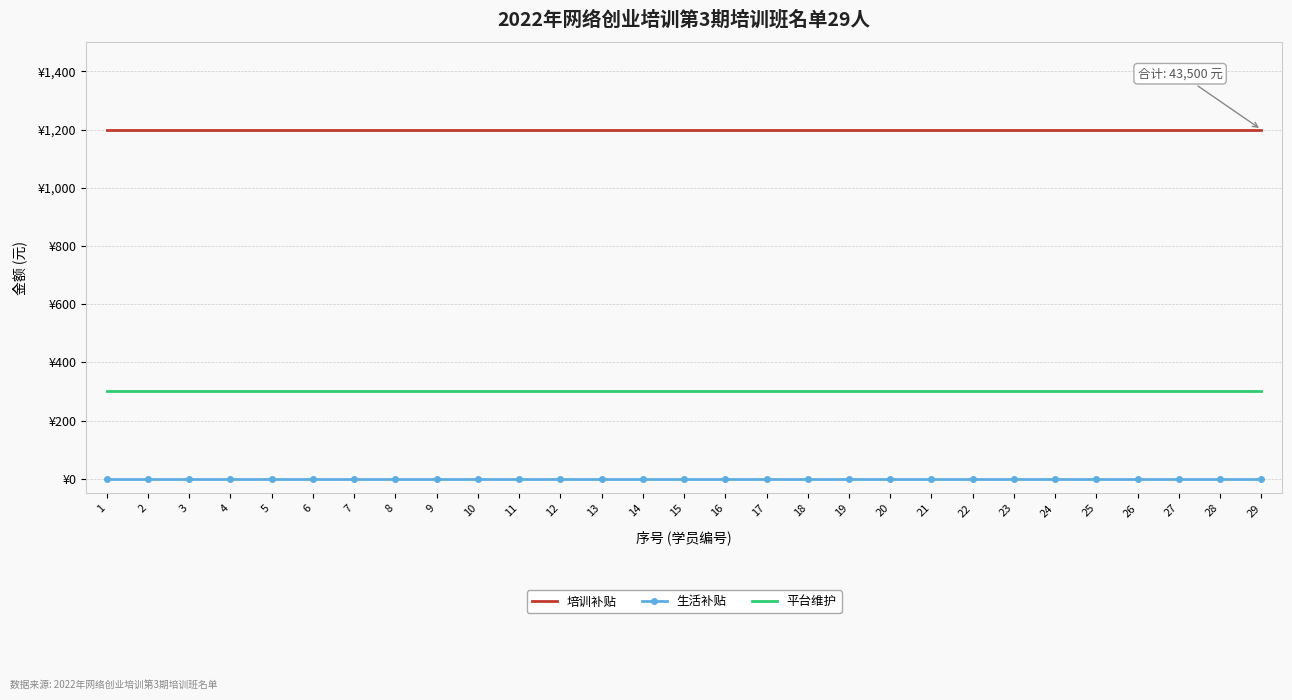

True or false: 生活补贴 and 培训补贴 intersect in this chart.

False